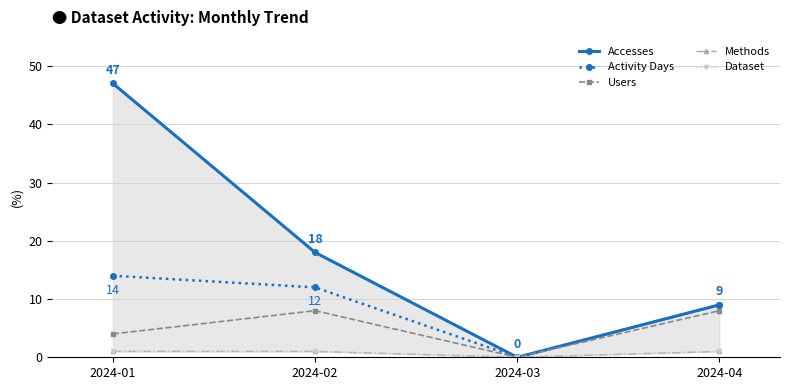

At 2024-02, list the series in order from smallest to largest.

Methods, Dataset, Users, Activity Days, Accesses